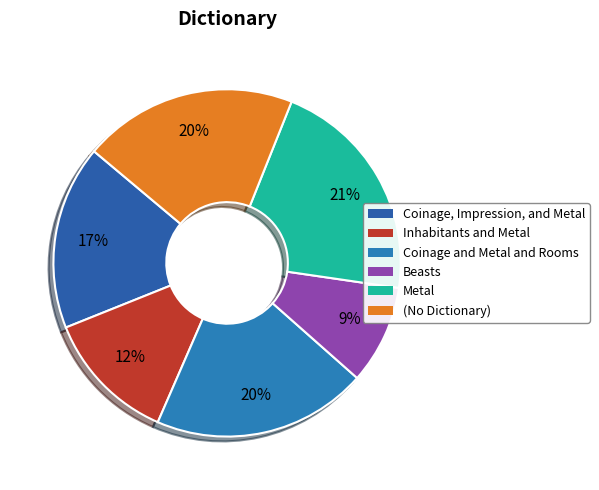

What is the total percentage of Metal and Coinage and Metal and Rooms?

41.2%